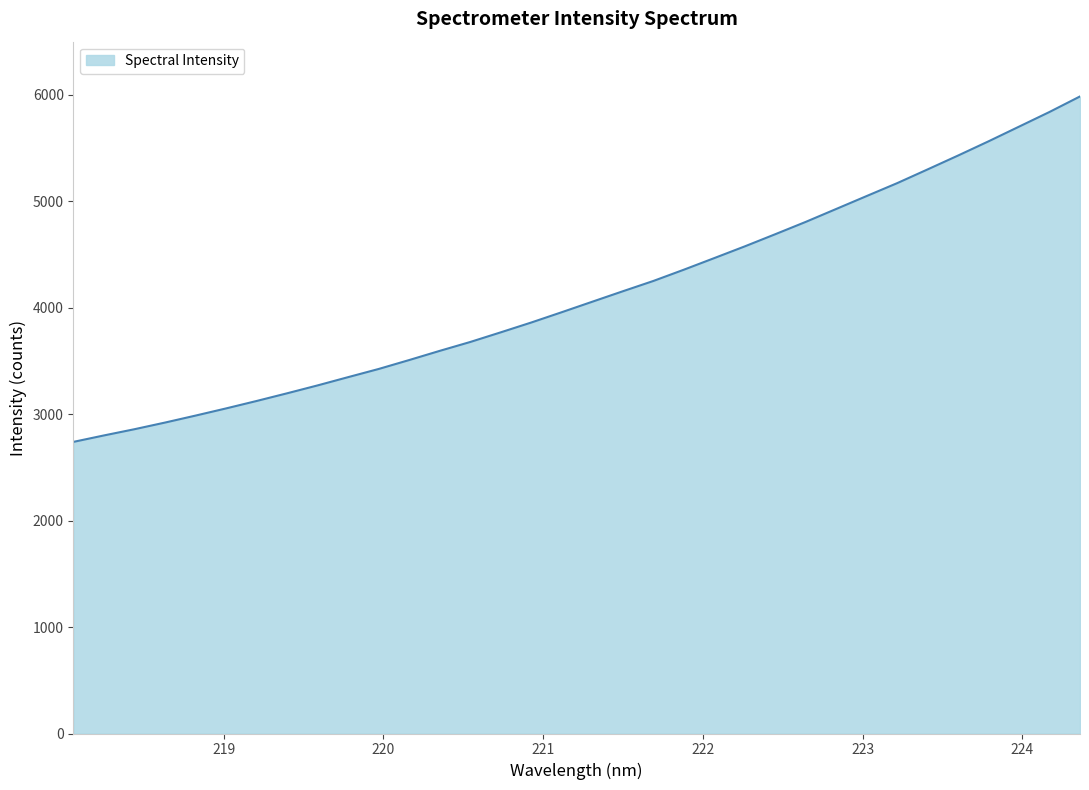

What is the smallest value displayed?

2740.0